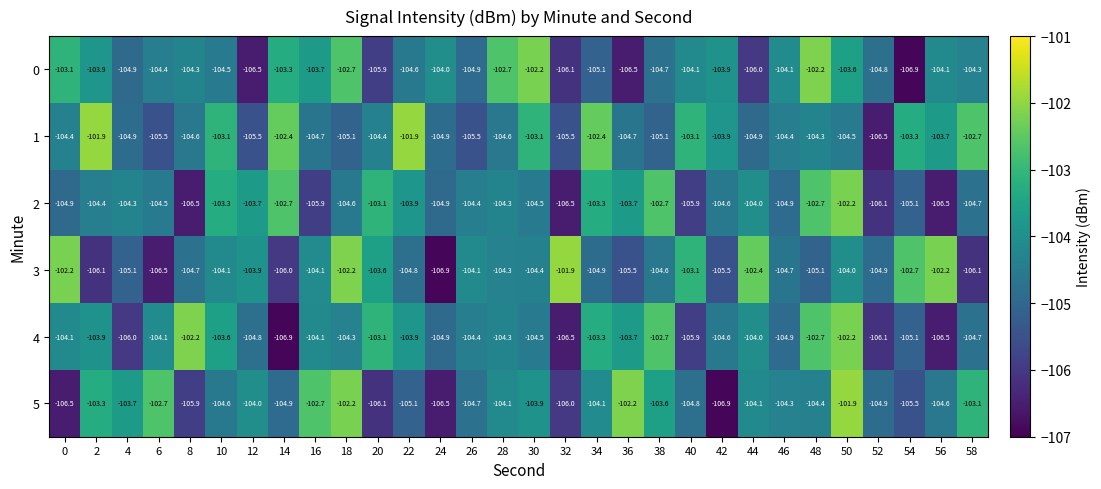

How many categories are shown in the chart?

30